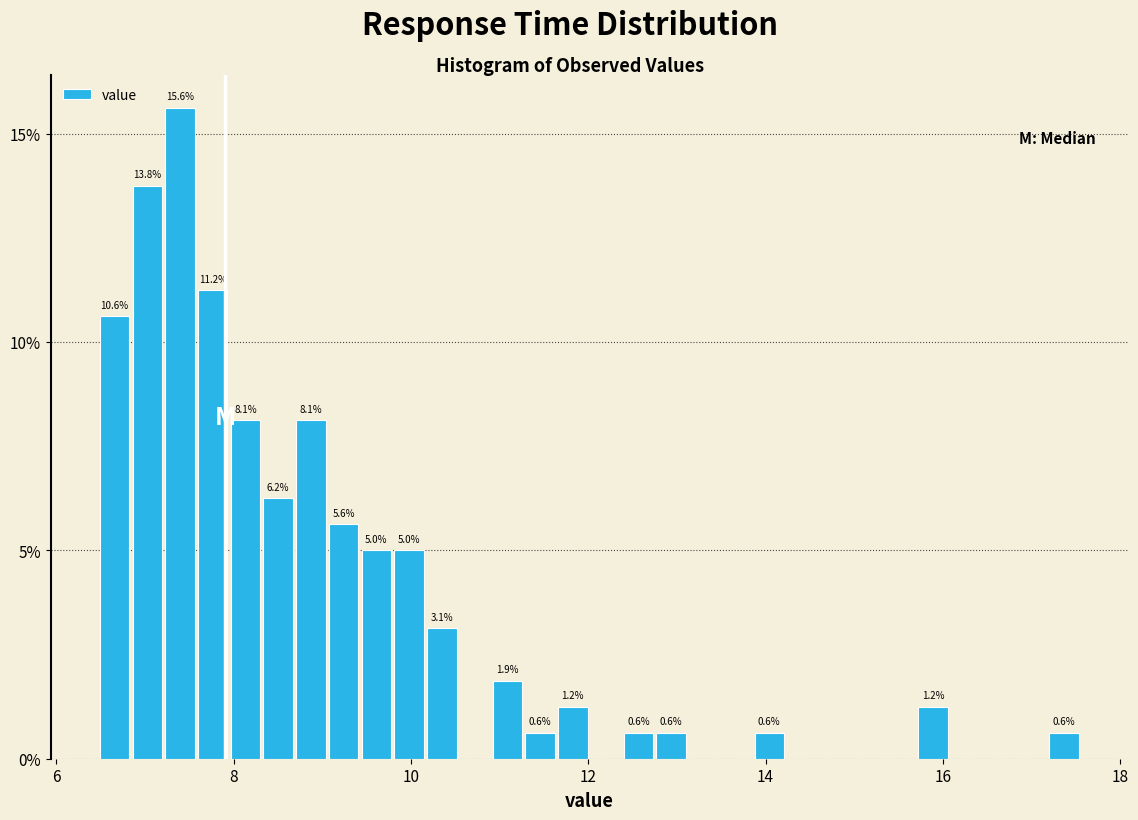

Around what value on the x-axis is the tallest bar? Give the approximate position of its centre, as read against the axis.

7.4